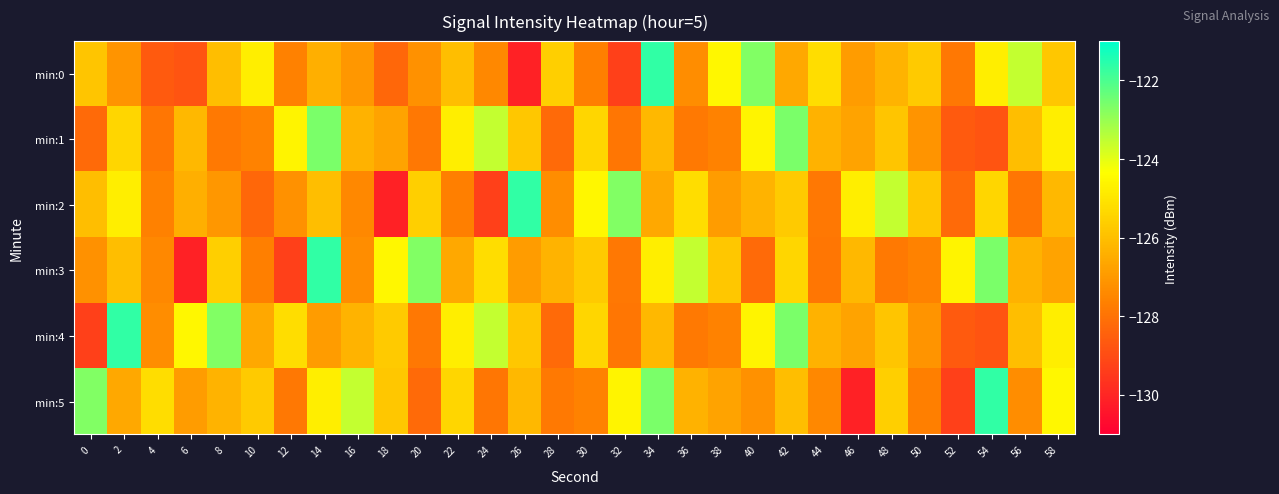

How many data points does each series have?

30